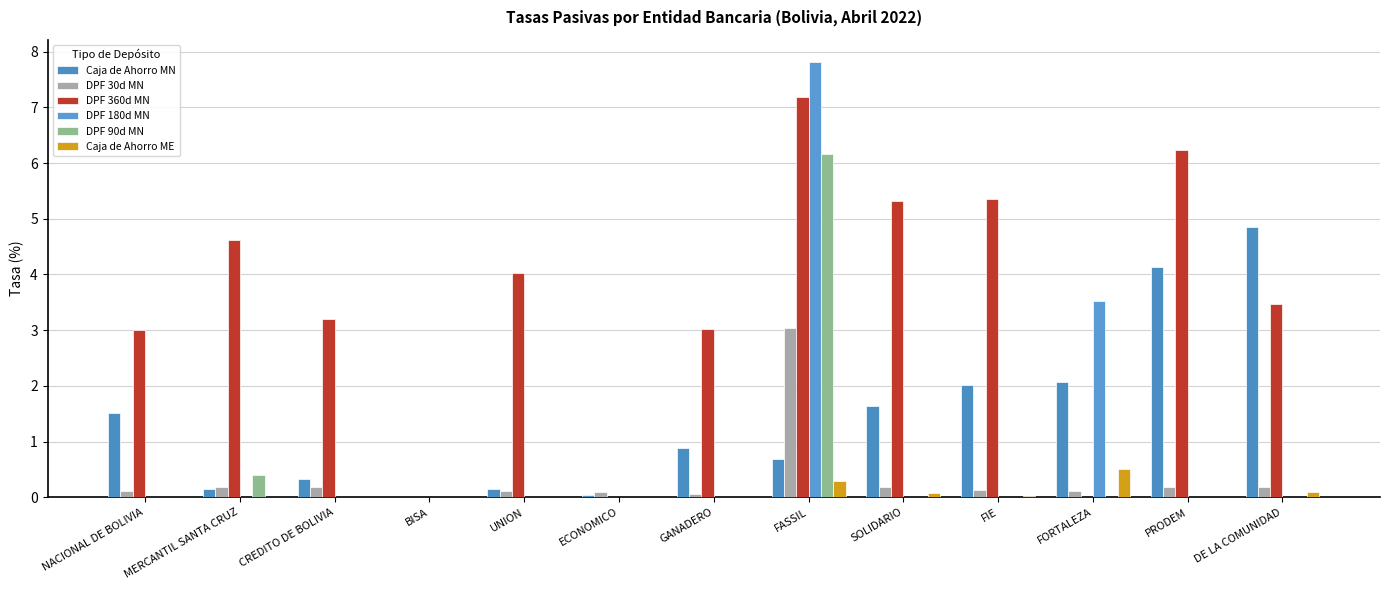

Between FIE and FASSIL, which is larger?

FIE